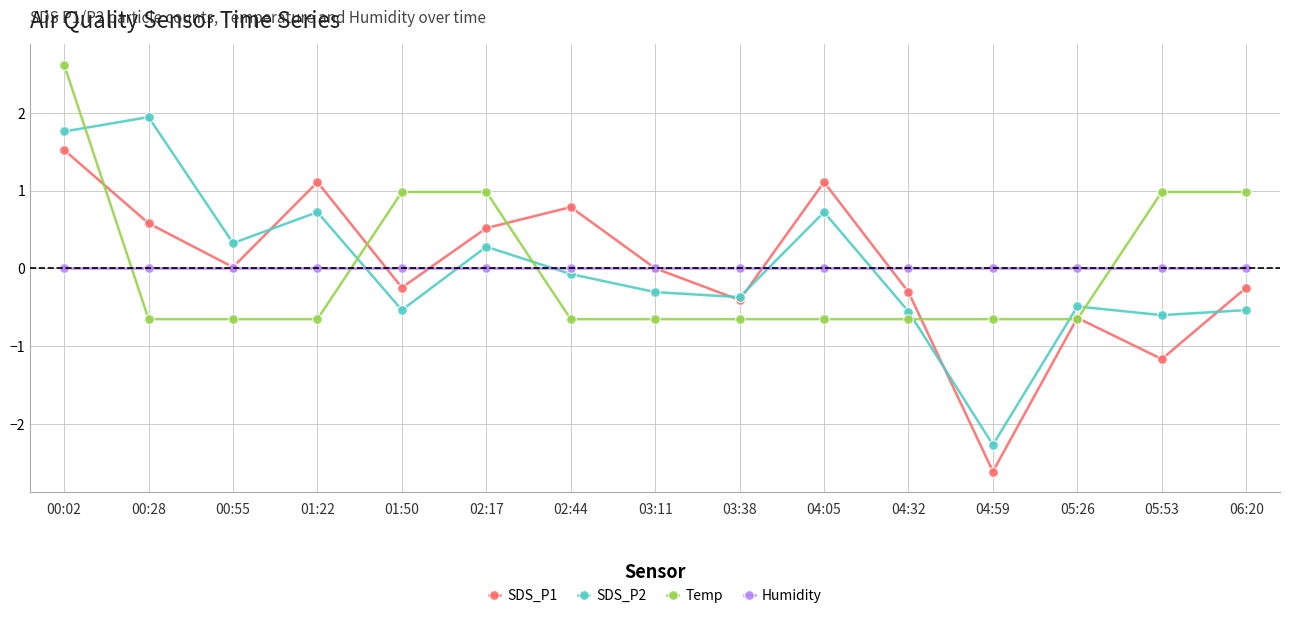

What is the greatest value displayed?

2.6